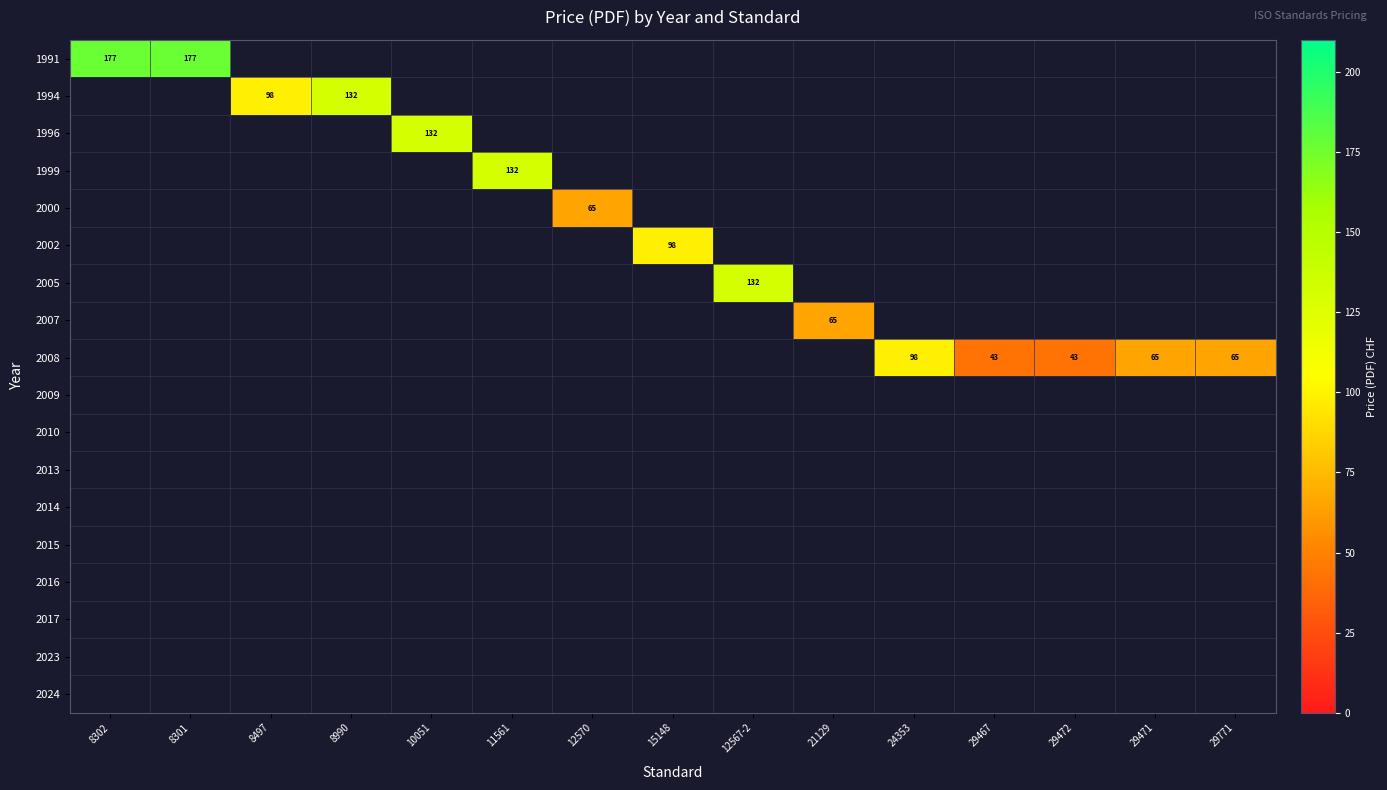

How many data points does each series have?

15